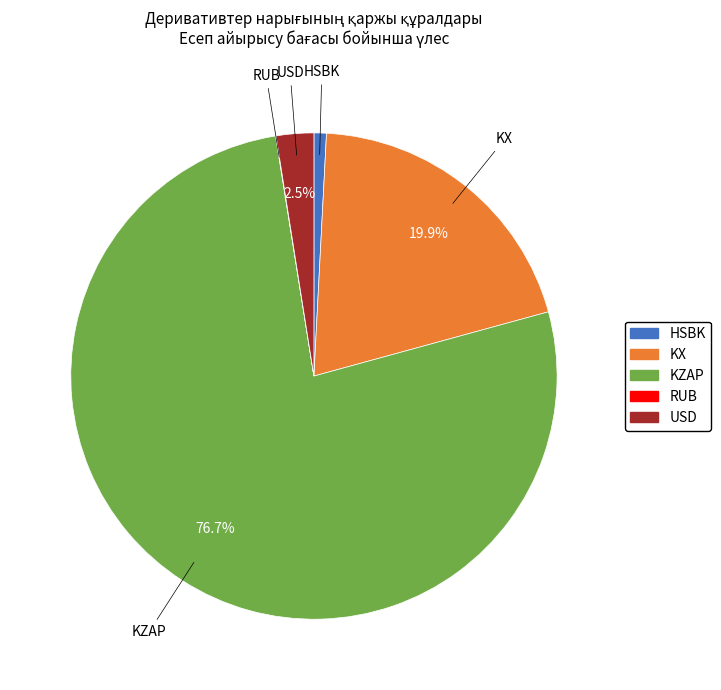

Do KX and USD together represent more than half of the pie?

No